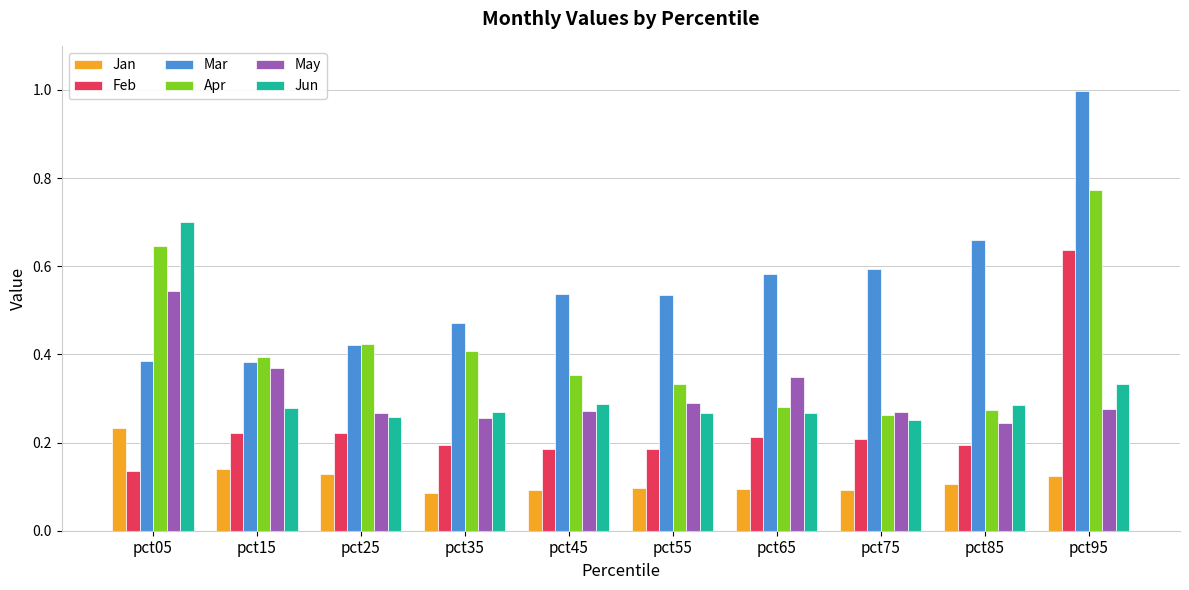

True or false: Apr has a value of 0.9 at pct05.

False